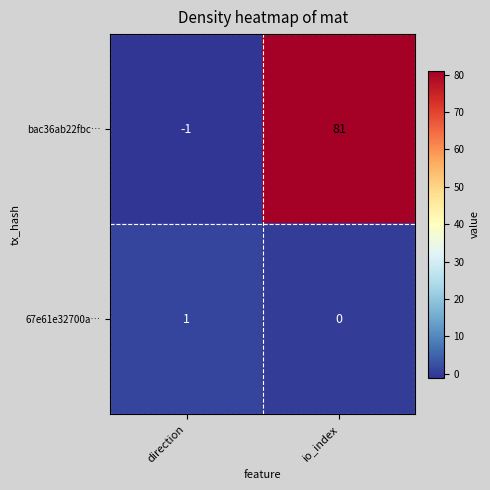

What is the spread (max minus min) of values at io_index?

81